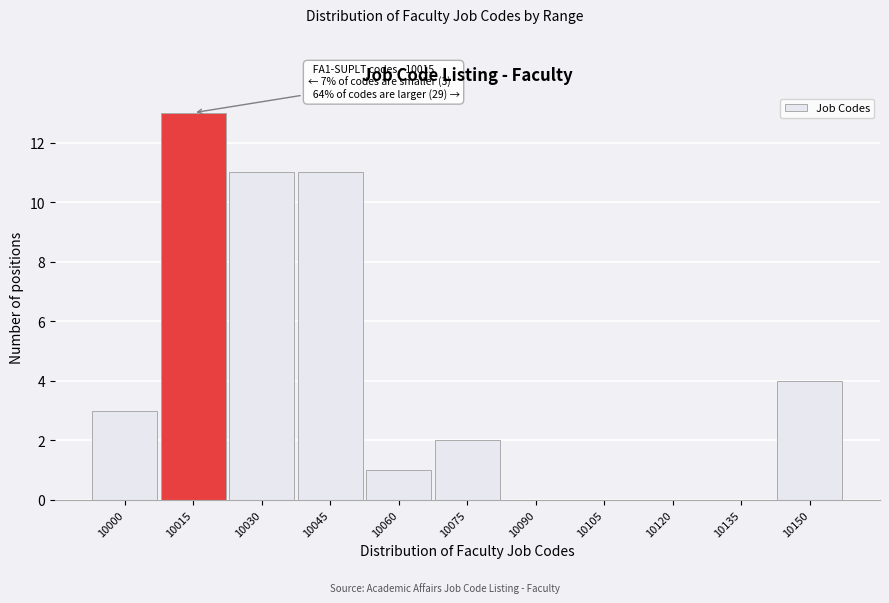

Reading left to right, transcribe all the data shown in this chart.

10000=3	10015=13	10030=11	10045=11	10060=1	10075=2	10090=0	10105=0	10120=0	10135=0	10150=4